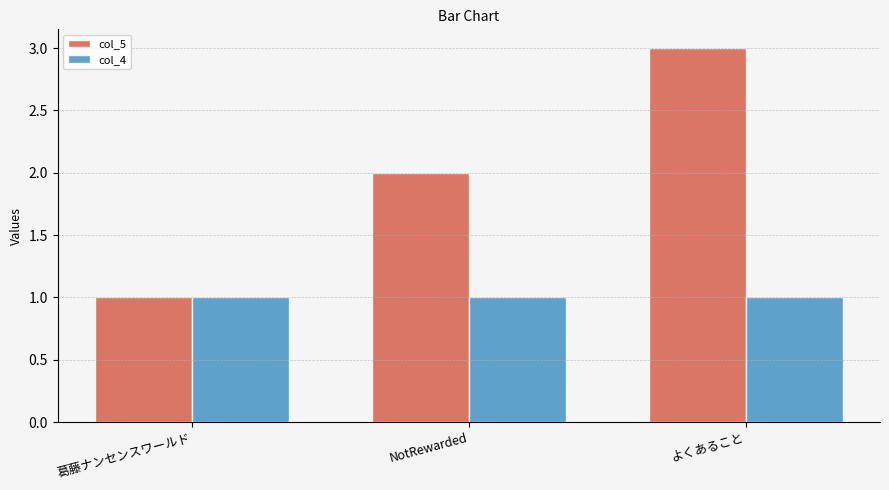

Reading left to right, what are all the values shown in this chart?

col_5: 1	2	3
col_4: 1	1	1